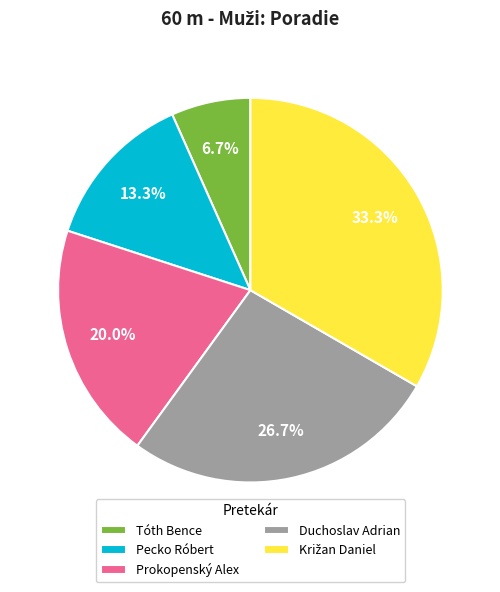

Combined, what portion of the pie is Tóth Bence and Prokopenský Alex?

26.7%